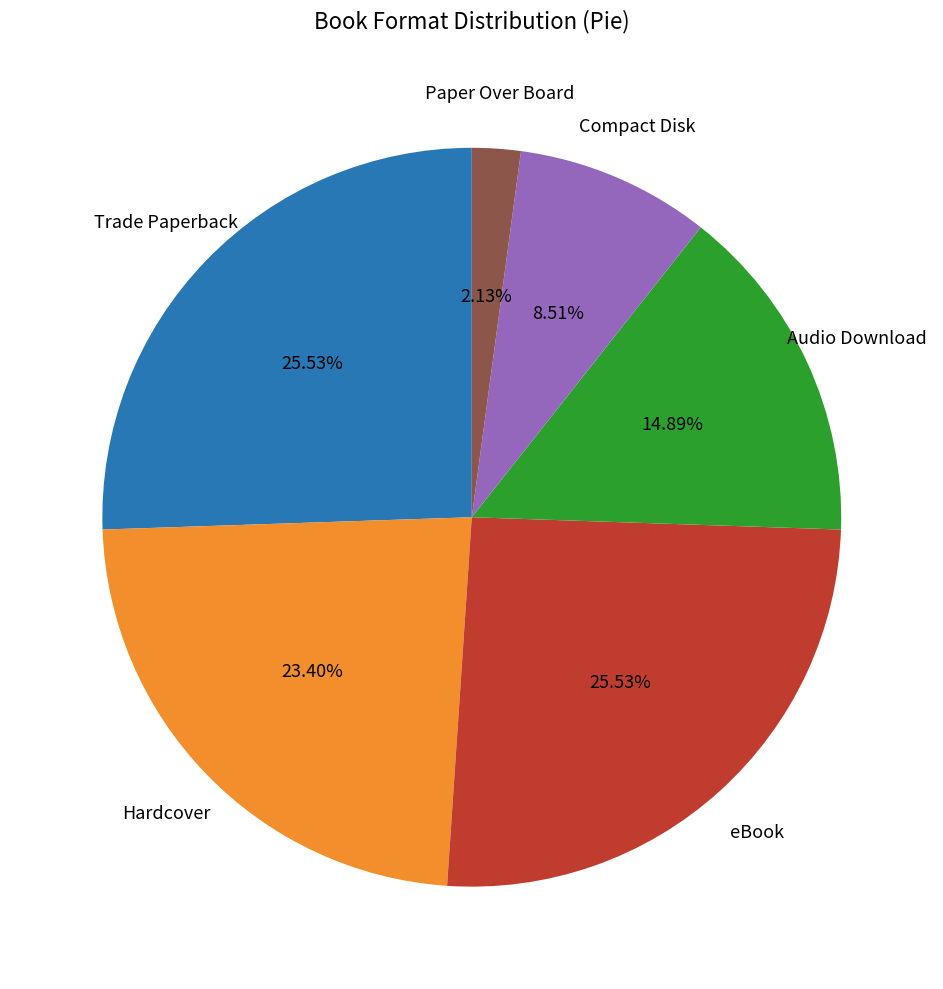

Count the number of slices in the pie.

6